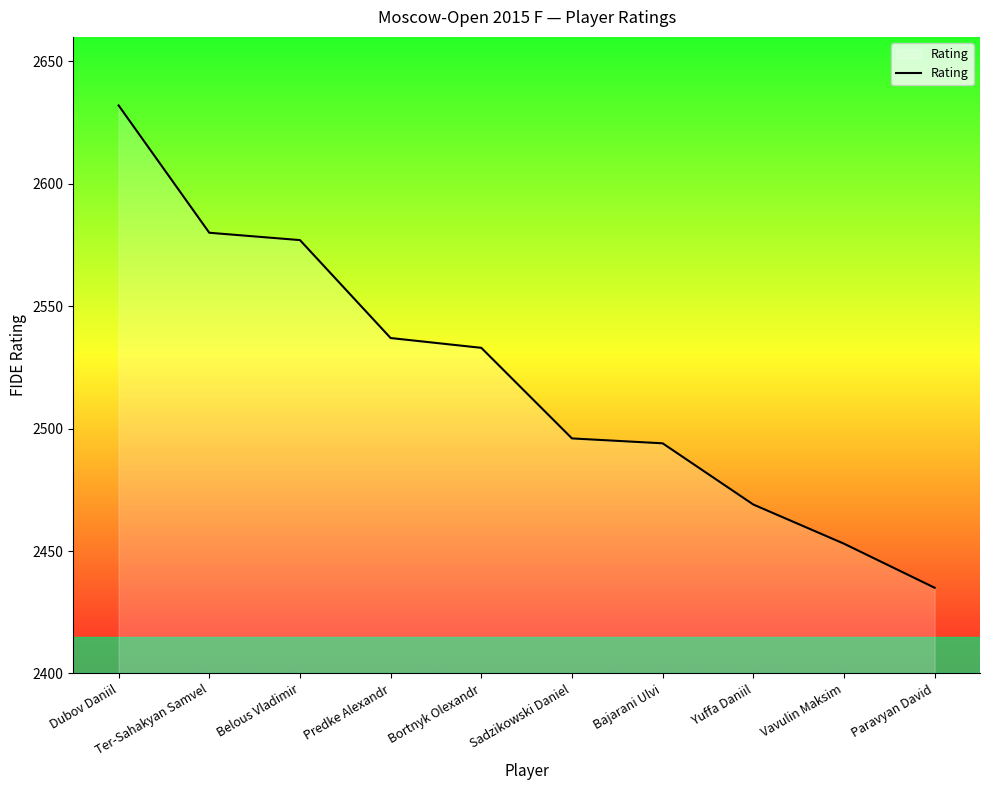

At which category does the chart reach its peak across all series?

Dubov Daniil